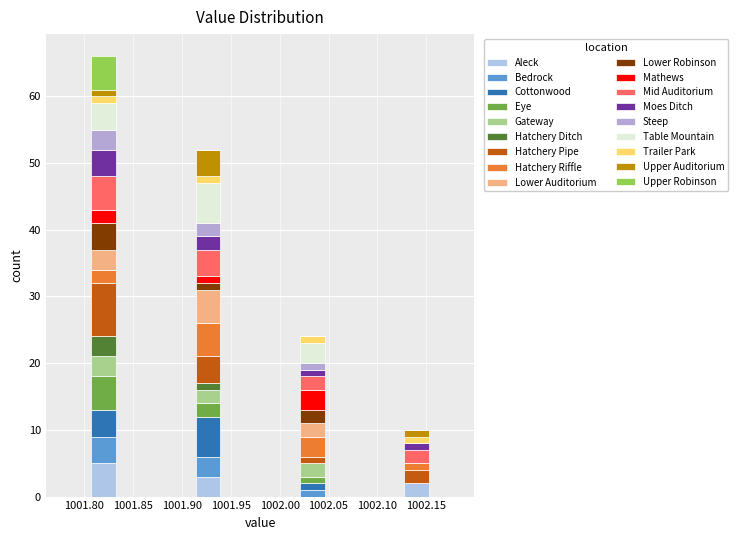

What is the total height of the stacked bar covering 1002.020 to 1002.045 on the x-axis? Neither the bar edges nor the heights are printed on the chart, so give them approximately, as read against the axes.

24